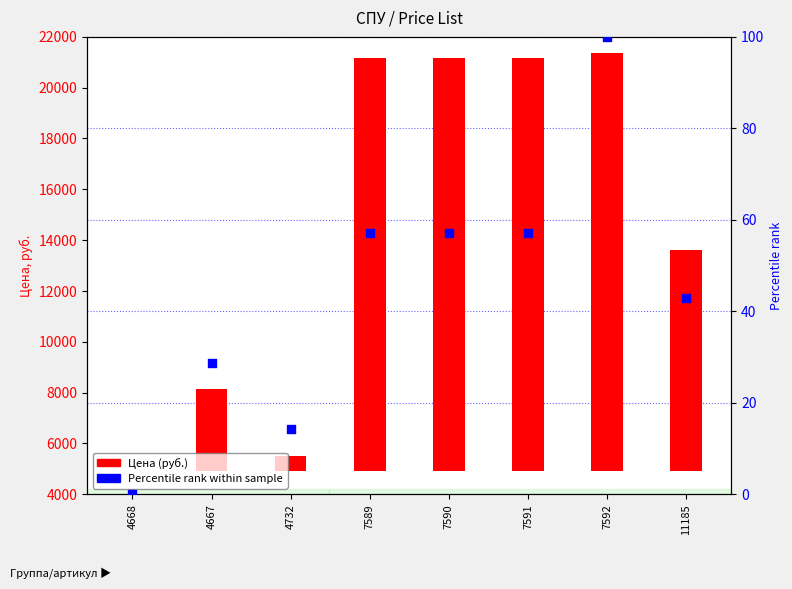

Which series has the largest Y range (max minus min)?

Цена (руб.)